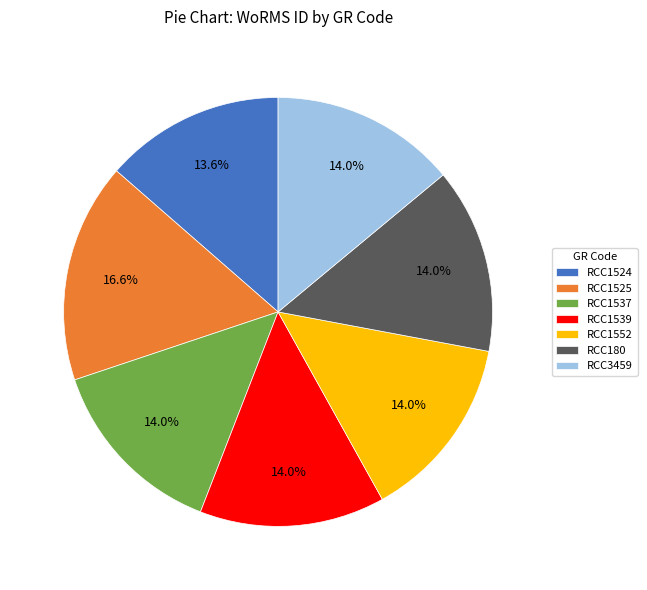

Approximately how many times larger is the value at RCC1537 compared to RCC1539?

1.0